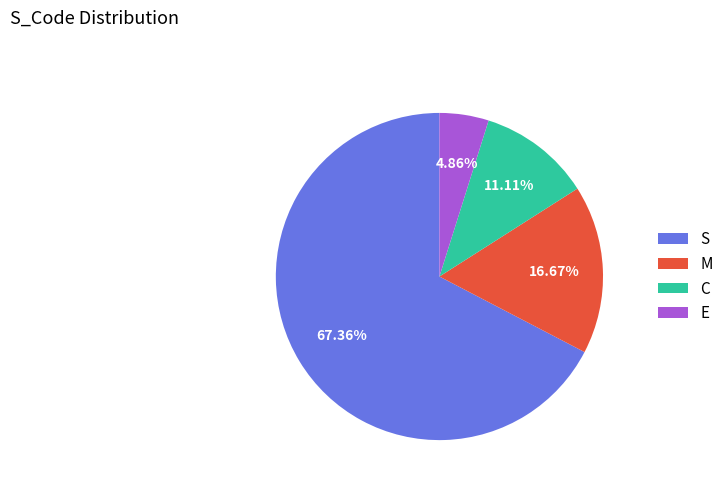

Do E and C together represent more than half of the pie?

No